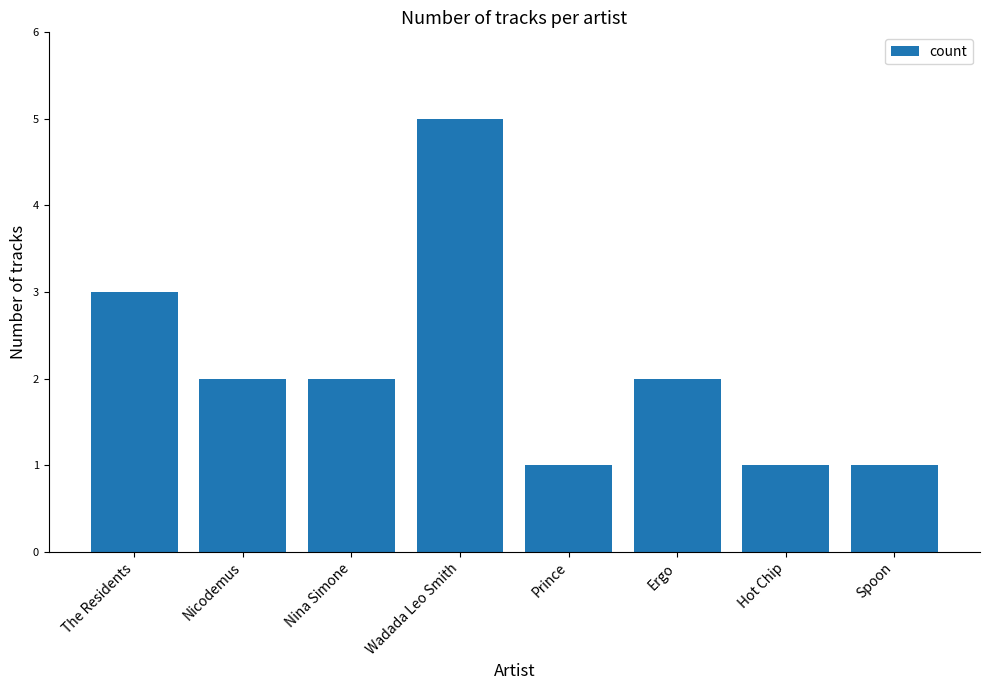

Between The Residents and Wadada Leo Smith, which is larger?

Wadada Leo Smith